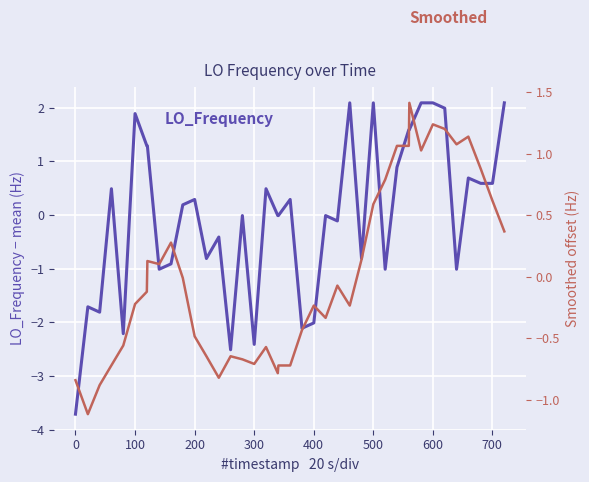

Reading right to left, what are all the values shown in this chart?

LO_Frequency (offset): 2.1	0.6	0.6	0.7	-1.0	2.0	2.1	2.1	1.6	1.6	0.9	-1.0	2.1	-0.8	2.1	-0.1	-0.0	-2.0	-2.1	0.3	-0.0	-0.0	0.5	-2.4	-0.0	-2.5	-0.4	-0.8	0.3	0.2	-0.9	-1.0	1.3	1.3	1.9	-2.2	0.5	-1.8	-1.7	-3.7
LO_Frequency (smoothed): 0.4	0.6	0.9	1.1	1.1	1.2	1.2	1.0	1.4	1.1	1.1	0.8	0.6	0.1	-0.2	-0.1	-0.3	-0.2	-0.4	-0.7	-0.7	-0.8	-0.6	-0.7	-0.7	-0.6	-0.8	-0.6	-0.5	-0.0	0.3	0.1	0.1	-0.1	-0.2	-0.6	-0.7	-0.9	-1.1	-0.8